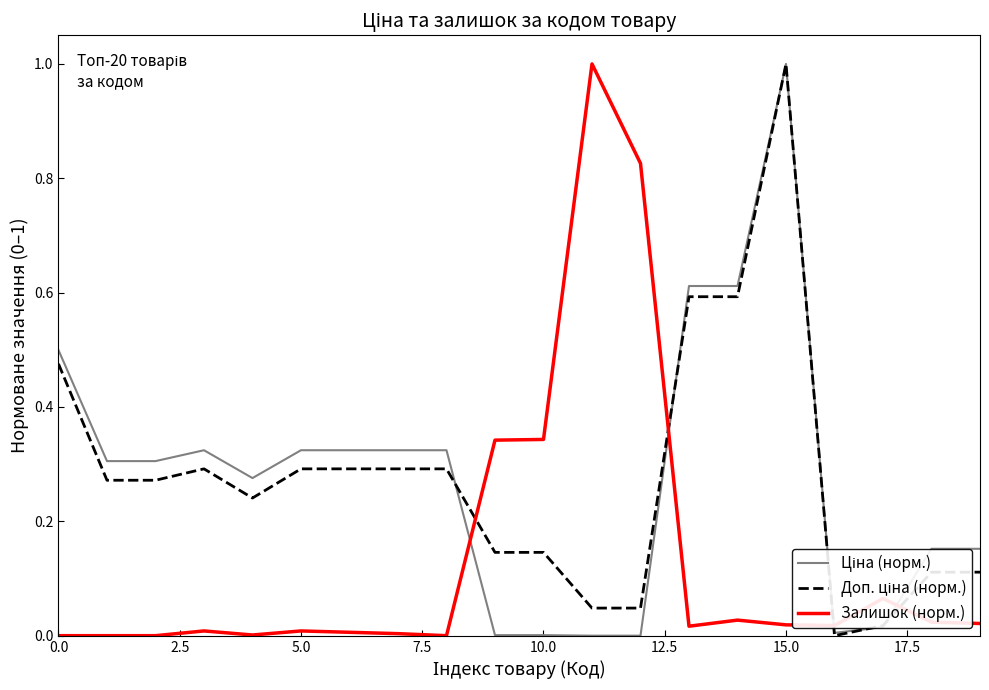

What is the greatest value displayed?

1.0